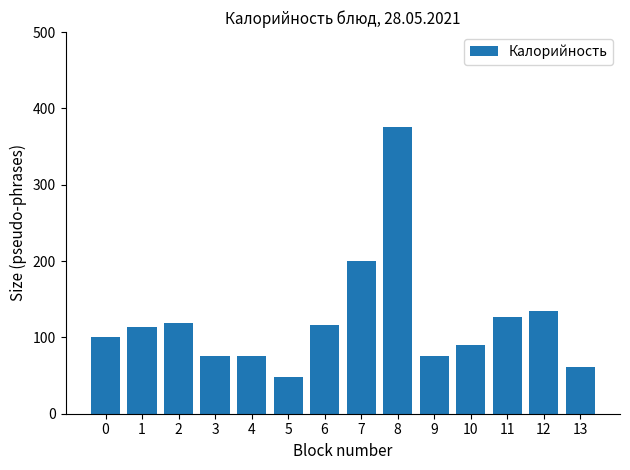

Which has a higher value, 7 or 5?

7